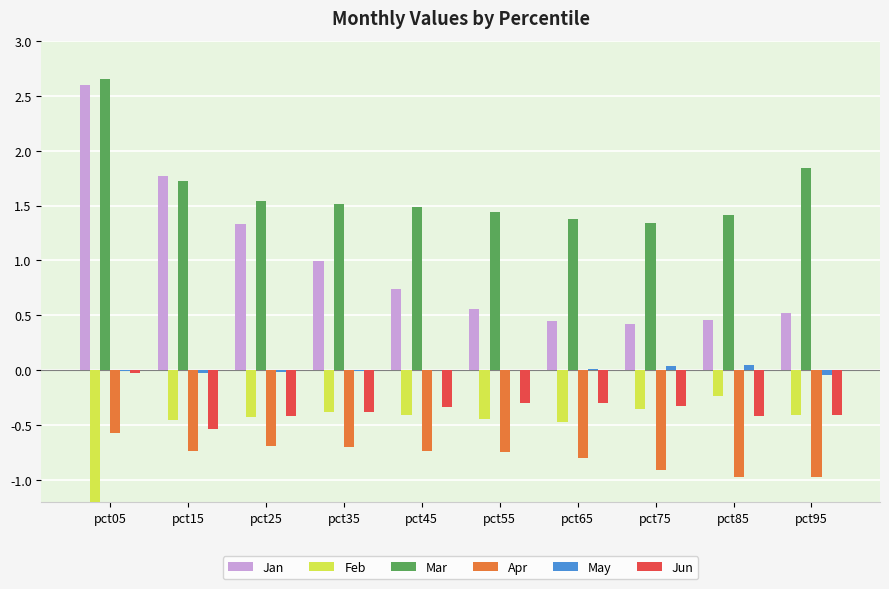

What are all the series names shown in the legend?

Jan, Feb, Mar, Apr, May, Jun